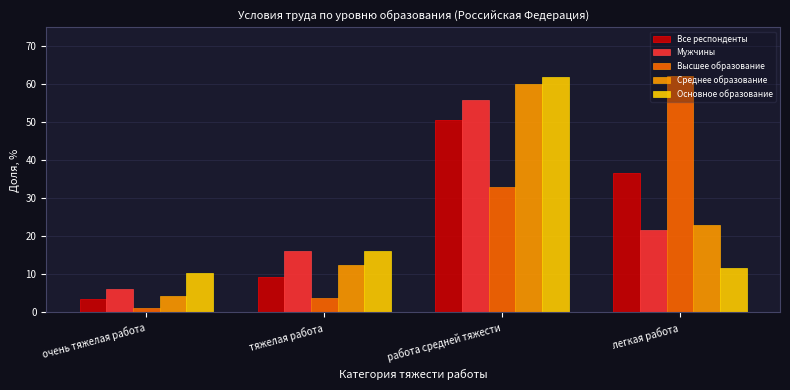

True or false: Мужчины has a value of 21.8 at легкая работа.

True